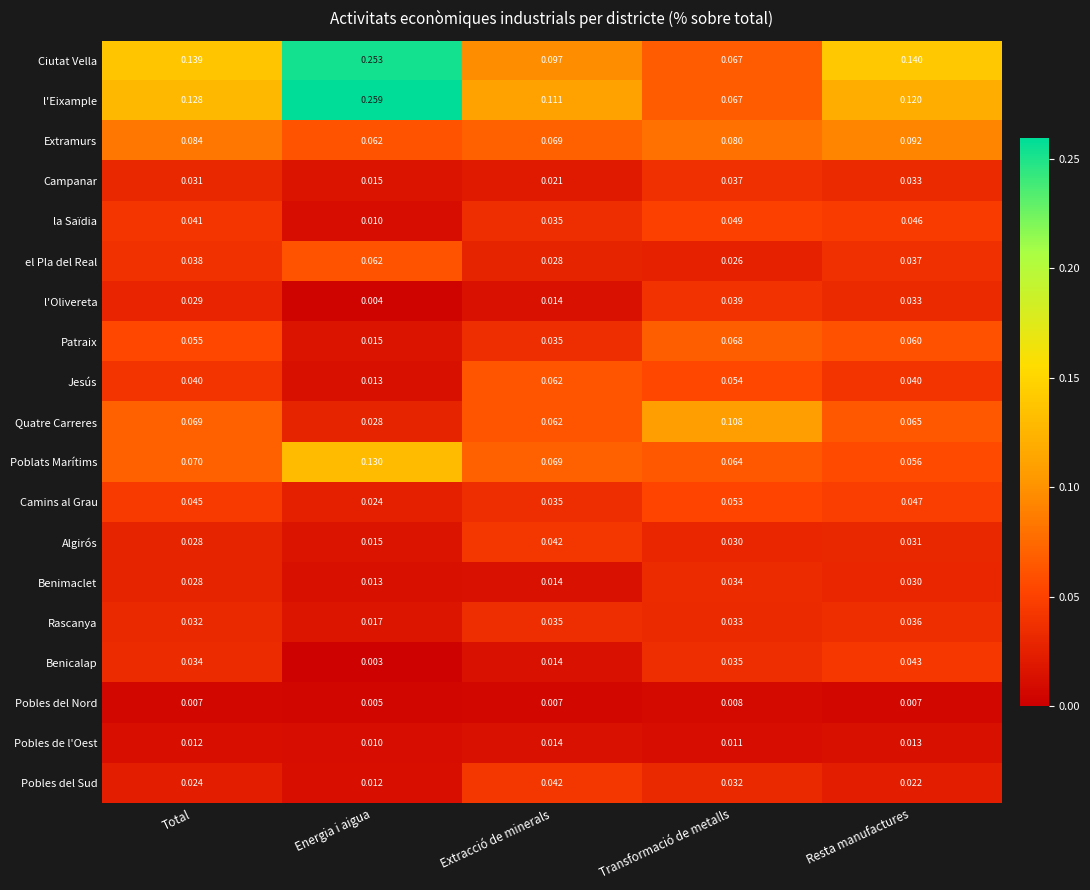

Where is Benimaclet nearest to the value 0?

Energia i aigua